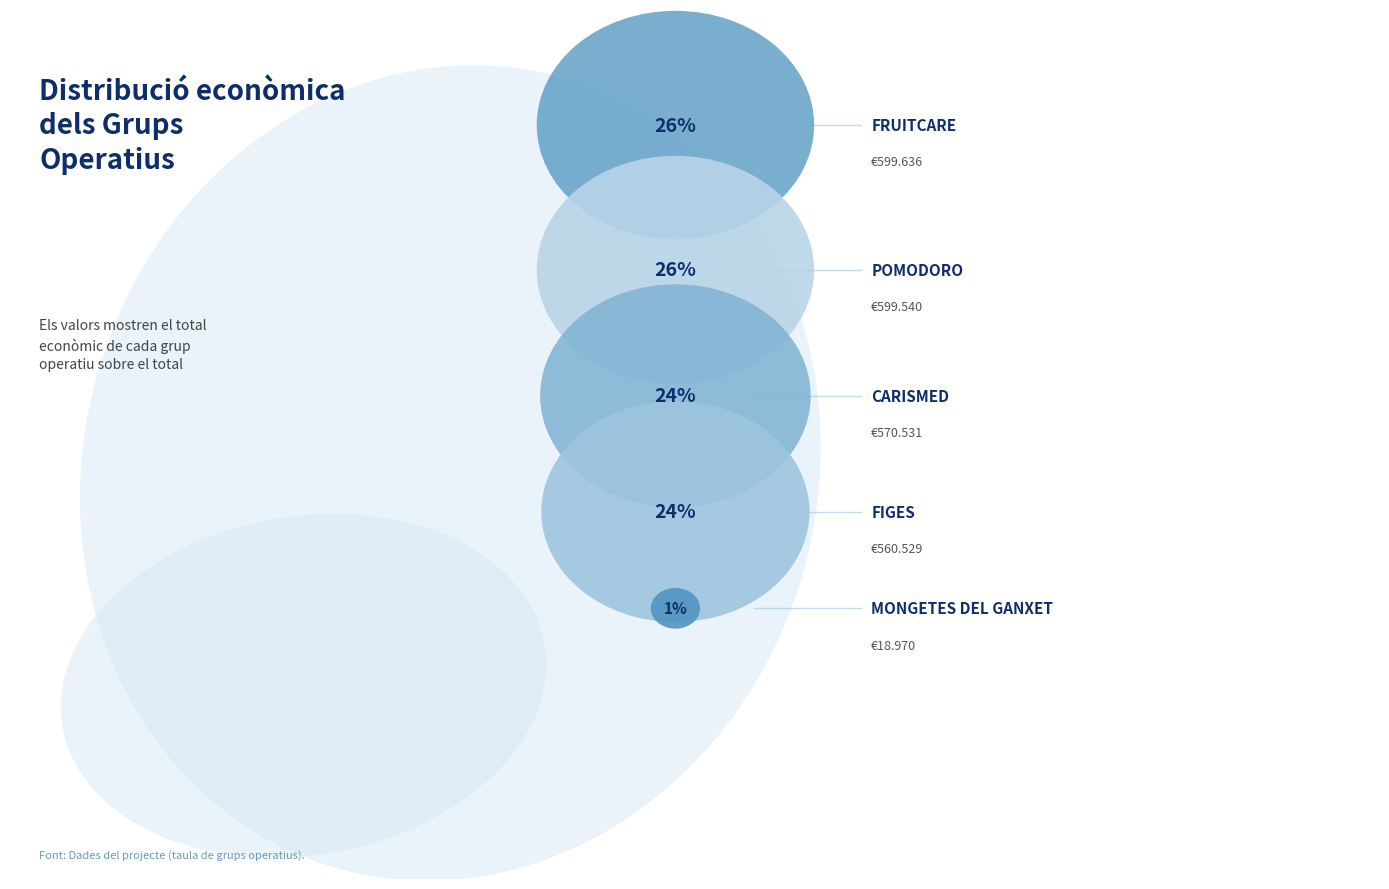

Which has a higher value, Mongetes del Ganxet or FRUITCARE?

FRUITCARE